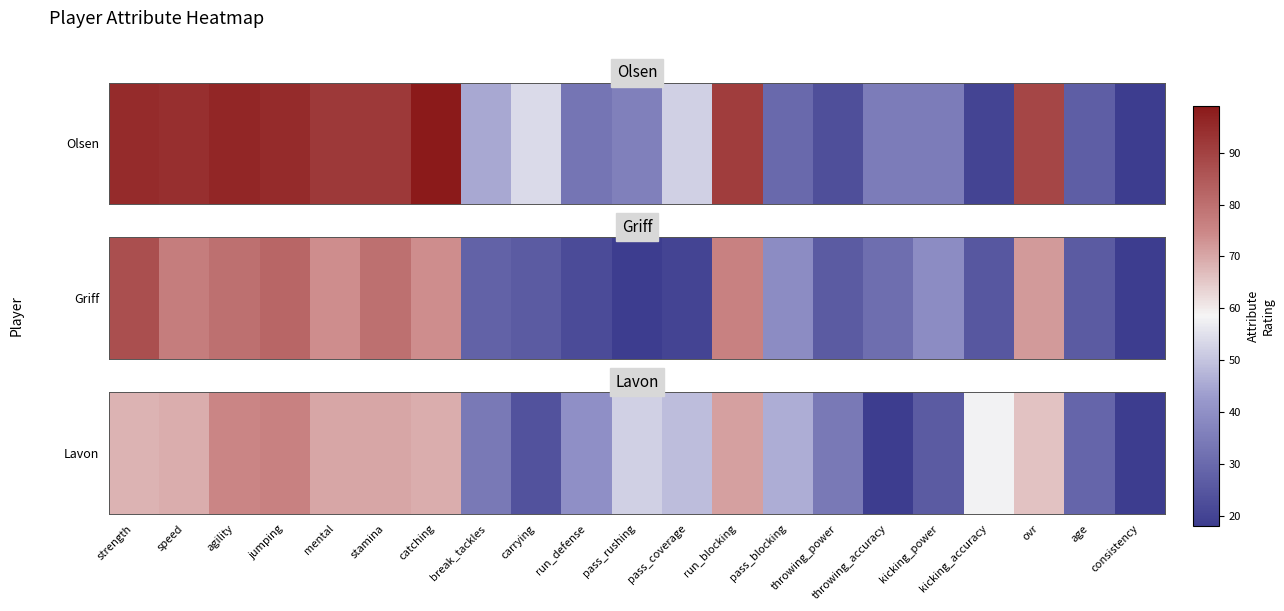

Reading right to left, list all the values displayed in this chart.

-3	29	66	58	26	18	34	46	71	49	52	40	24	34	69	70	70	76	75	69	68